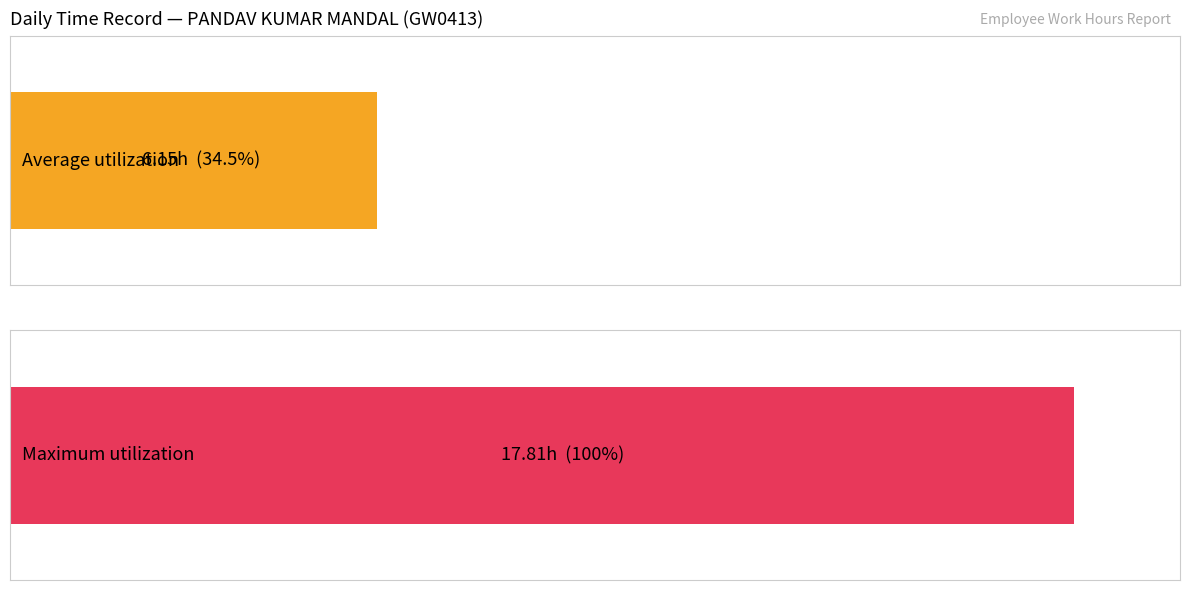

What is the average value?

6.1